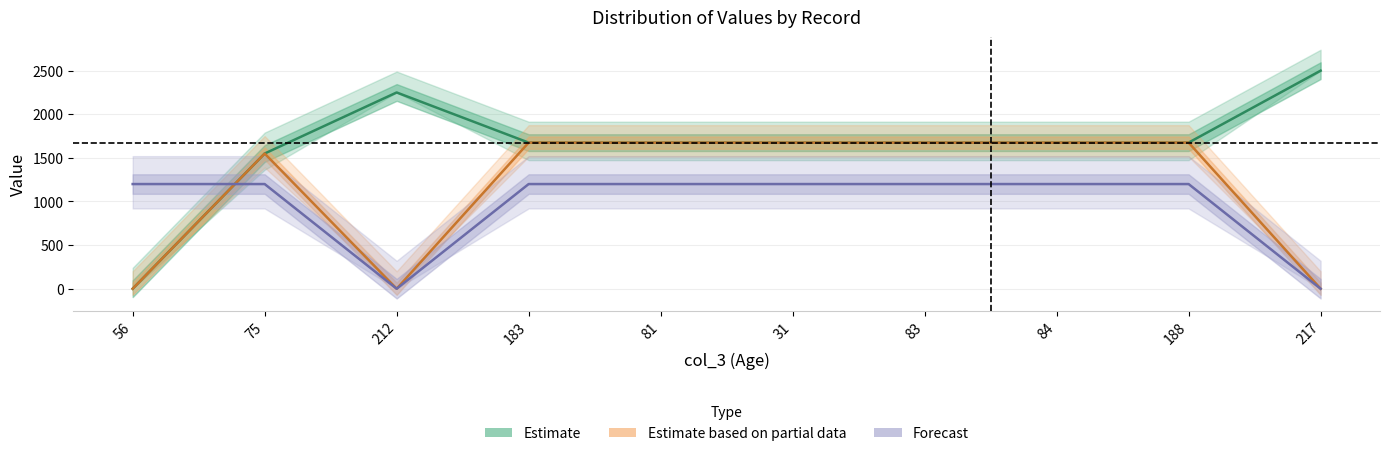

List the labels in order of Estimate based on partial data value, smallest first.

56, 212, 217, 75, 183, 81, 31, 83, 84, 188